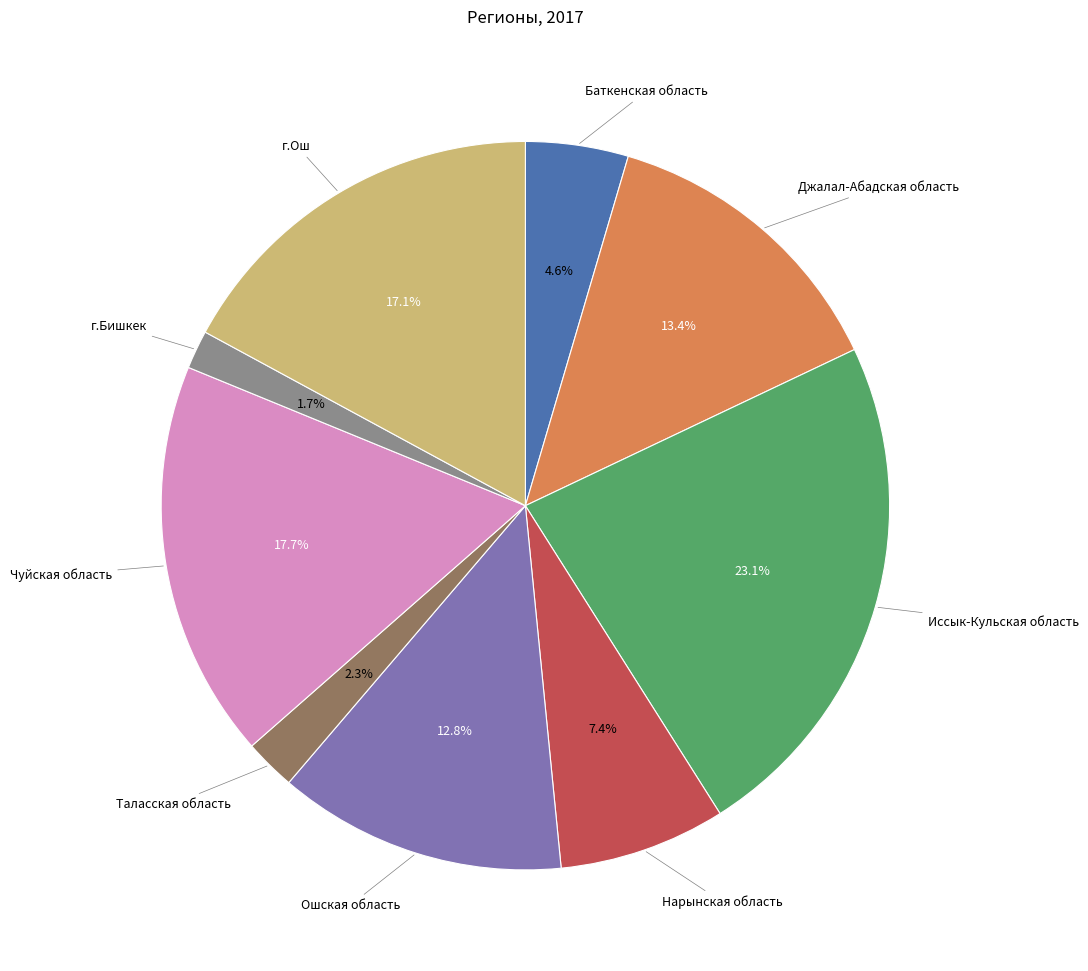

Rank the categories by value from highest to lowest.

Иссык-Кульская область, Чуйская область, г.Ош, Джалал-Абадская область, Ошская область, Нарынская область, Баткенская область, Таласская область, г.Бишкек